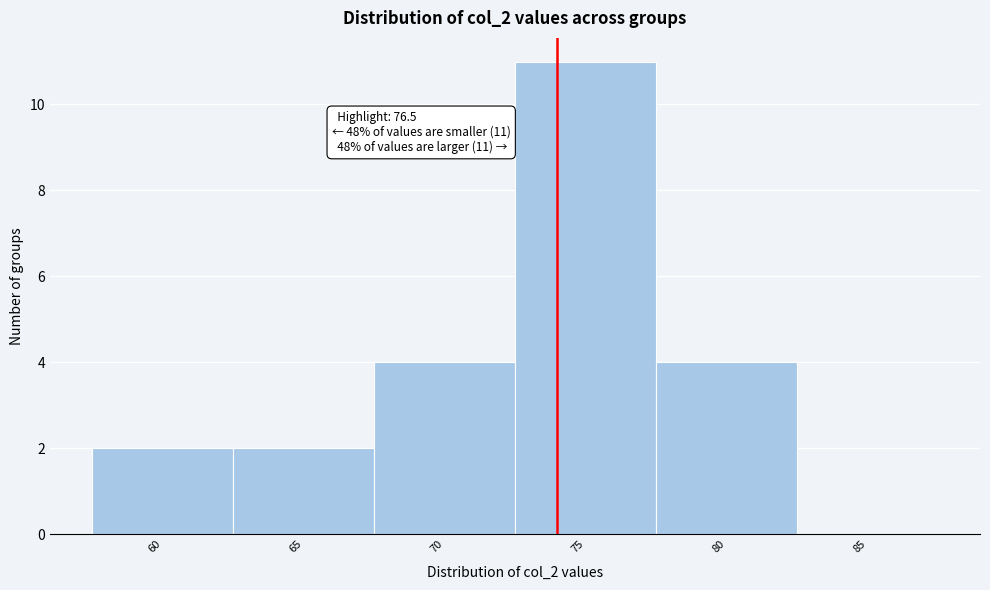

Reading right to left, extract all data points from this chart.

85=0	80=4	75=11	70=4	65=2	60=2